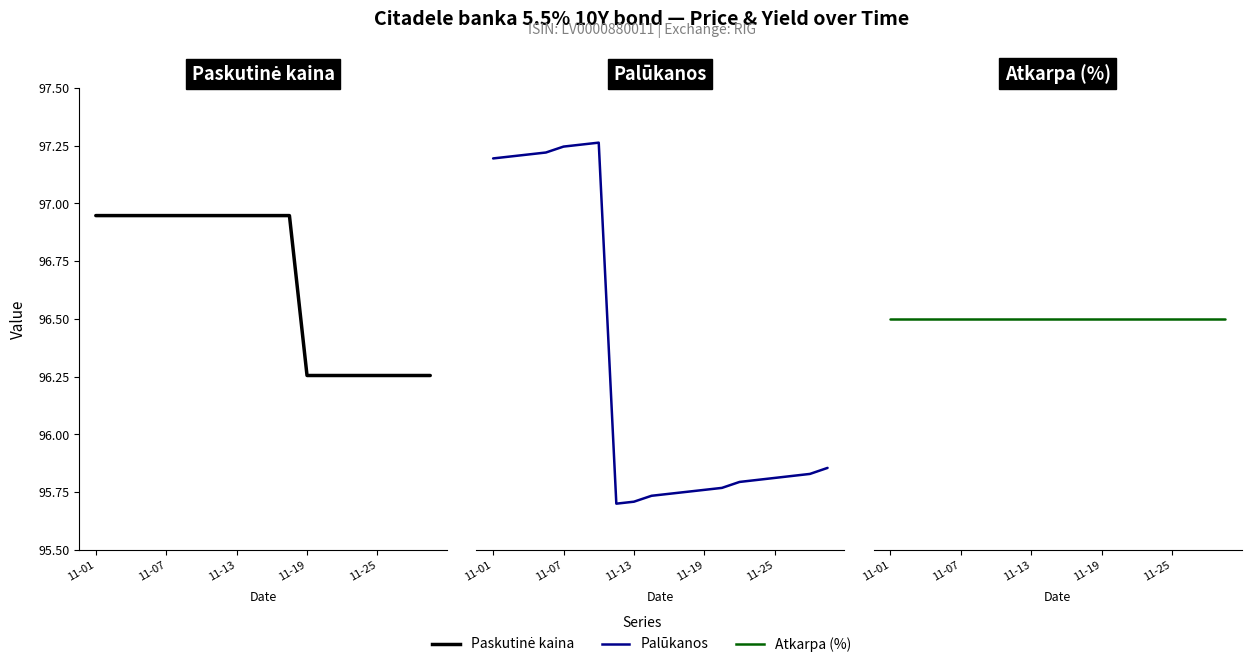

What is the value of the Paskutine kaina point at the 3rd from the left?

96.9